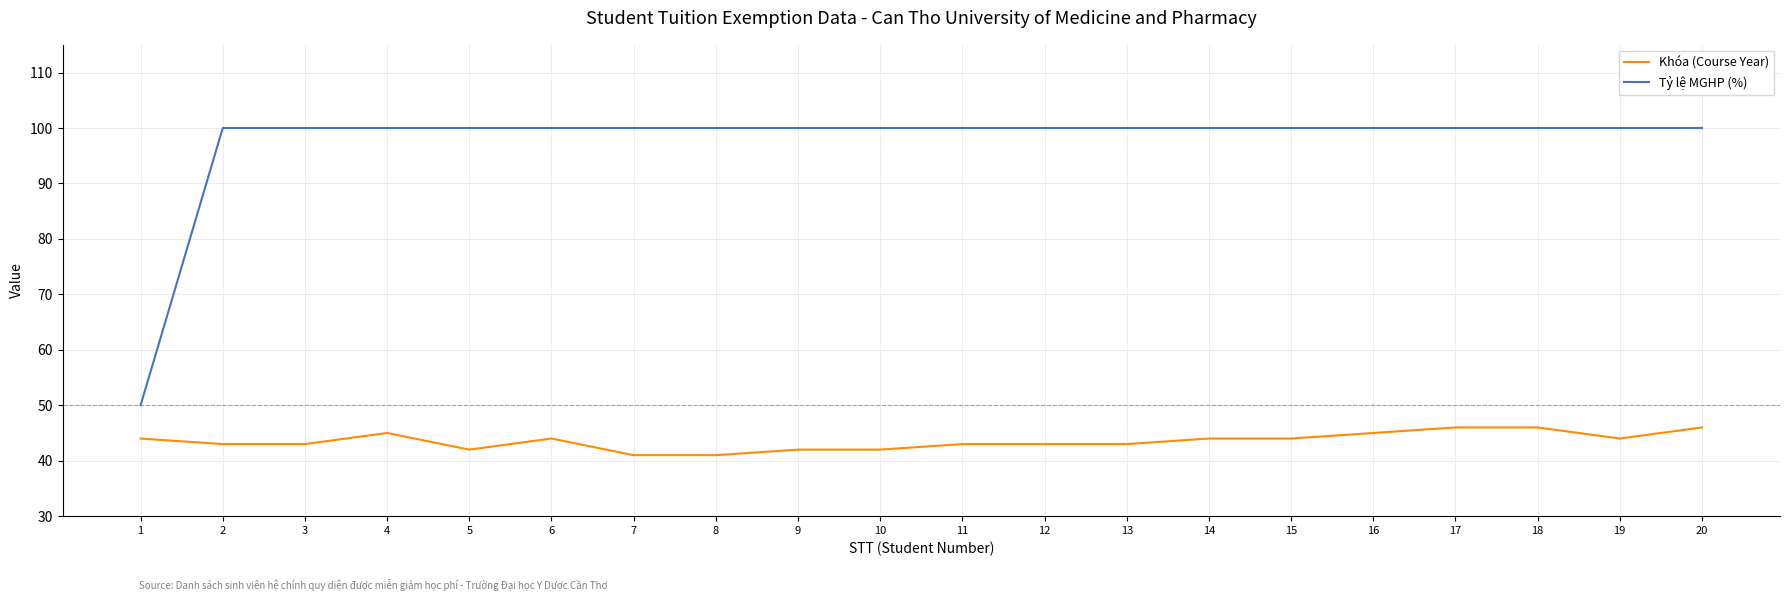

Rank the series by their average value, from highest to lowest.

Tỷ lệ MGHP (%), Khóa (Course Year)